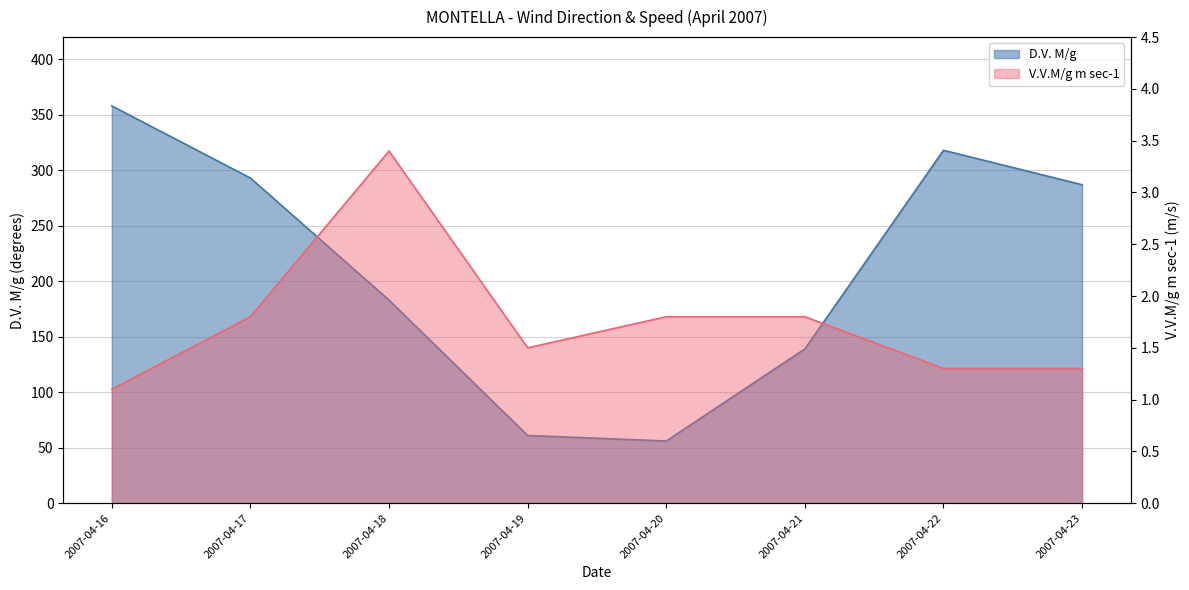

How many lines are shown in the chart?

2